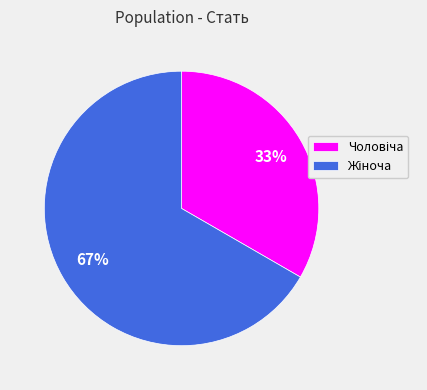

To the nearest percent, what is the average slice percentage?

50%